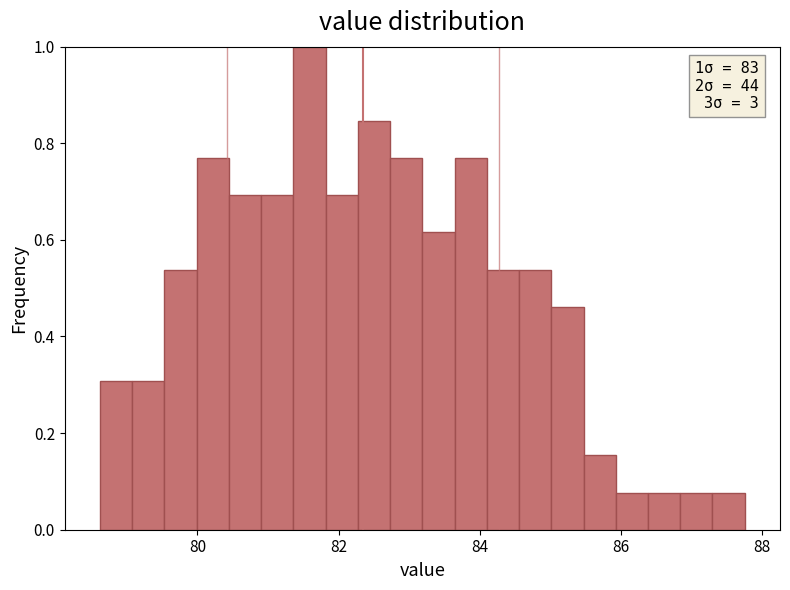

Around what value on the x-axis is the tallest bar? Give the approximate position of its centre, as read against the axis.

81.6